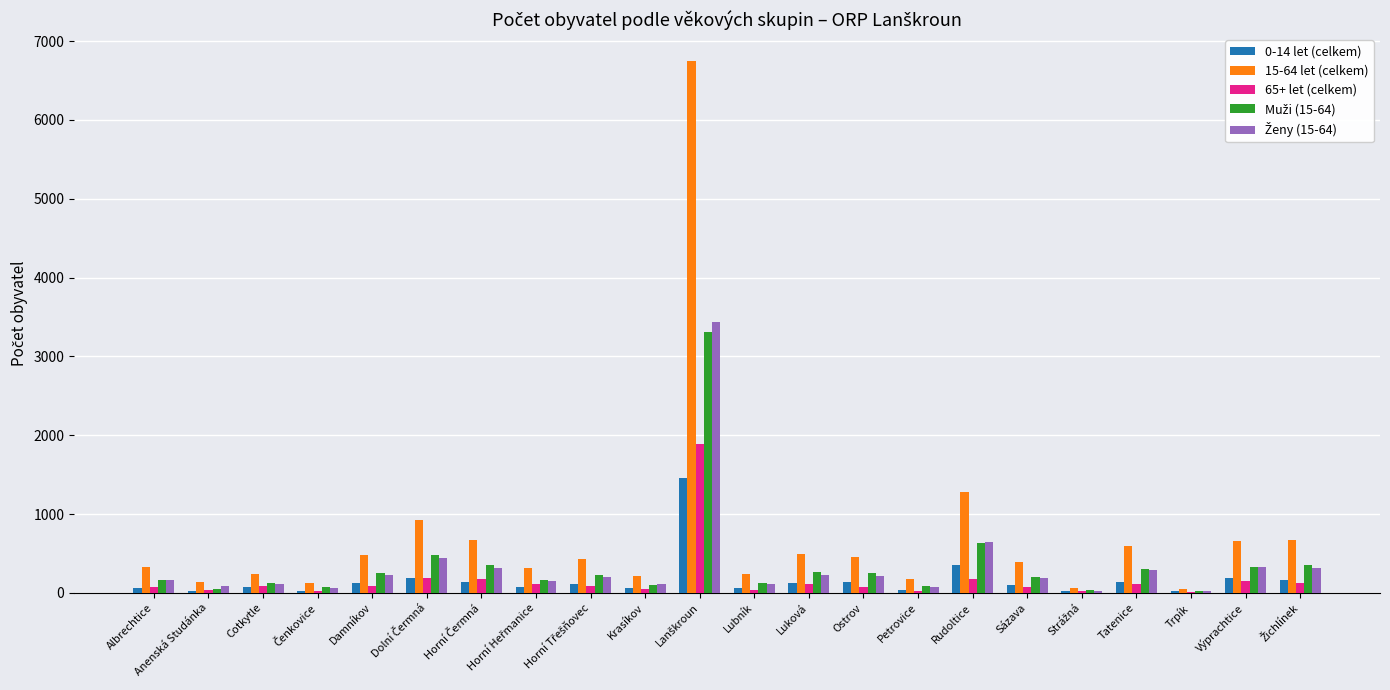

What is the total value across all series at Trpík?

130